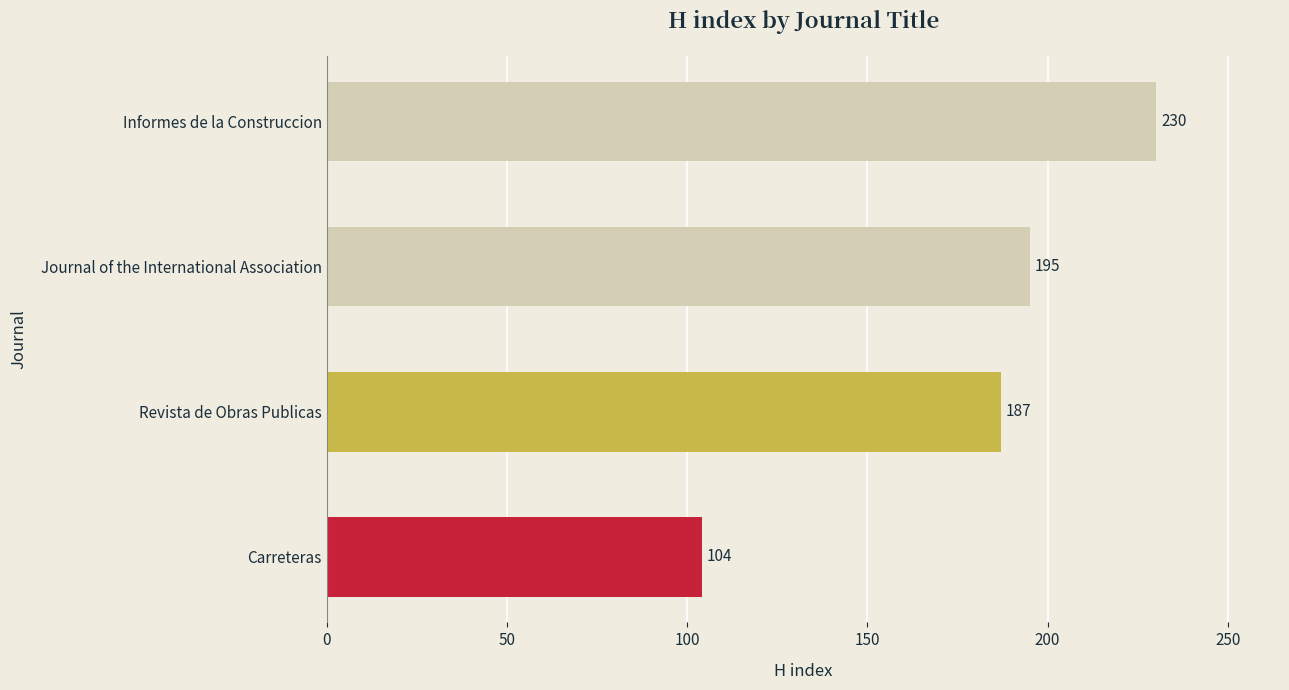

Reading top to bottom, list all the values displayed in this chart.

230	195	187	104